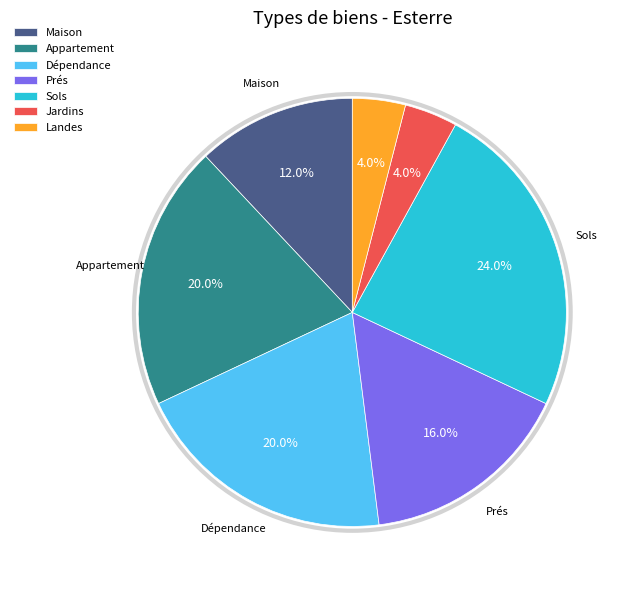

Which slice is the largest?

Sols